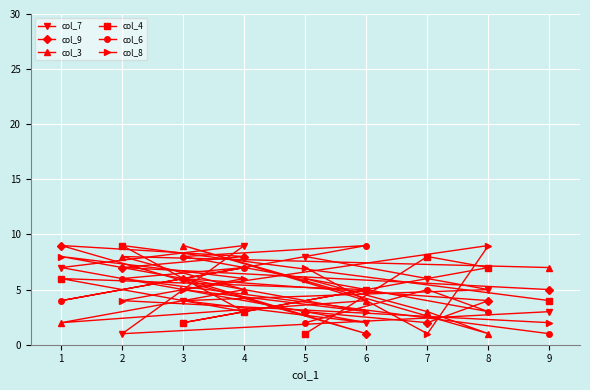

What is the sum of all col_3 values?

45